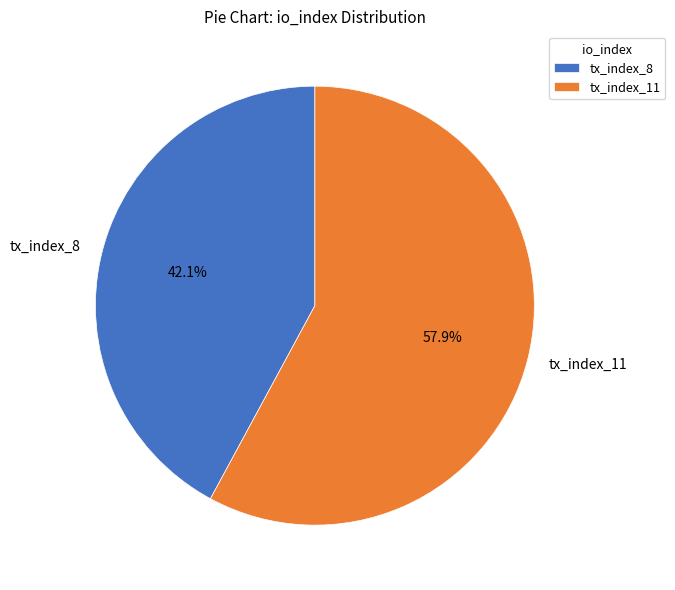

To the nearest percent, what is the average slice percentage?

50%